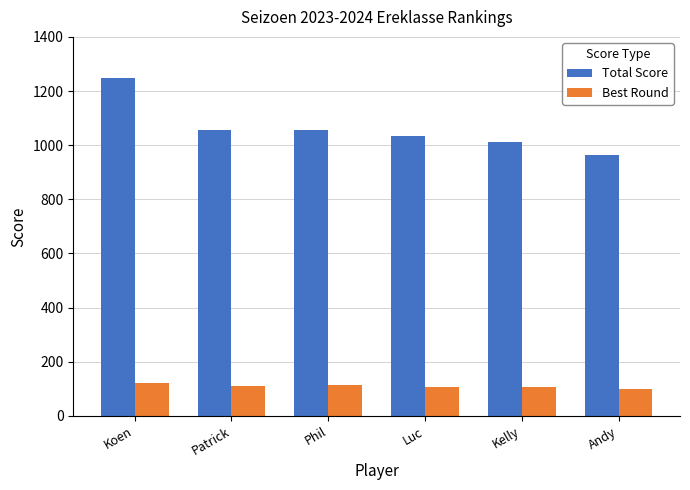

What are all the series names shown in the legend?

Total Score, Best Round